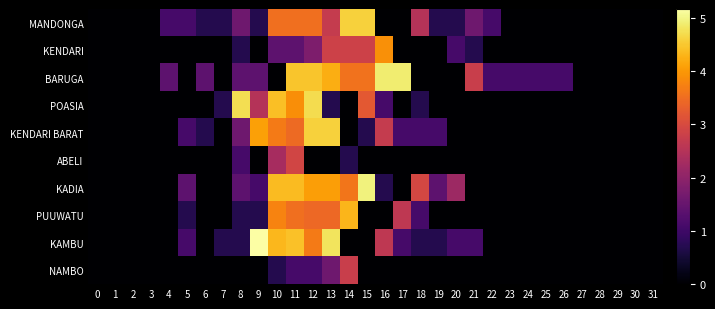

Reading left to right, transcribe all the data shown in this chart.

MANDONGA: 0=0.0	1=0.0	2=0.0	3=0.0	4=1.1	5=1.1	6=0.7	7=0.7	8=1.6	9=0.7	10=3.5	11=3.5	12=3.5	13=2.7	14=4.6	15=4.6	16=0.0	17=0.0	18=2.5	19=0.7	20=0.7	21=1.6	22=1.1	23=0.0	24=0.0	25=0.0	26=0.0	27=0.0	28=0.0	29=0.0	30=0.0	31=0.0
KENDARI: 0=0.0	1=0.0	2=0.0	3=0.0	4=0.0	5=0.0	6=0.0	7=0.0	8=0.7	9=0.0	10=1.4	11=1.4	12=1.8	13=2.8	14=2.8	15=2.8	16=3.9	17=0.0	18=0.0	19=0.0	20=1.1	21=0.7	22=0.0	23=0.0	24=0.0	25=0.0	26=0.0	27=0.0	28=0.0	29=0.0	30=0.0	31=0.0
BARUGA: 0=0.0	1=0.0	2=0.0	3=0.0	4=1.4	5=0.0	6=1.4	7=0.0	8=1.4	9=1.4	10=0.0	11=4.5	12=4.5	13=4.2	14=3.6	15=3.6	16=4.9	17=4.9	18=0.0	19=0.0	20=0.0	21=2.8	22=1.1	23=1.1	24=1.1	25=1.1	26=1.1	27=0.0	28=0.0	29=0.0	30=0.0	31=0.0
POASIA: 0=0.0	1=0.0	2=0.0	3=0.0	4=0.0	5=0.0	6=0.0	7=0.7	8=4.7	9=2.5	10=4.4	11=3.9	12=4.7	13=0.7	14=0.0	15=3.2	16=1.1	17=0.0	18=0.7	19=0.0	20=0.0	21=0.0	22=0.0	23=0.0	24=0.0	25=0.0	26=0.0	27=0.0	28=0.0	29=0.0	30=0.0	31=0.0
KENDARI BARAT: 0=0.0	1=0.0	2=0.0	3=0.0	4=0.0	5=1.1	6=0.7	7=0.0	8=1.6	9=4.1	10=3.7	11=3.5	12=4.6	13=4.6	14=0.0	15=0.7	16=2.7	17=1.1	18=1.1	19=1.1	20=0.0	21=0.0	22=0.0	23=0.0	24=0.0	25=0.0	26=0.0	27=0.0	28=0.0	29=0.0	30=0.0	31=0.0
ABELI: 0=0.0	1=0.0	2=0.0	3=0.0	4=0.0	5=0.0	6=0.0	7=0.0	8=1.1	9=0.0	10=2.3	11=2.9	12=0.0	13=0.0	14=0.7	15=0.0	16=0.0	17=0.0	18=0.0	19=0.0	20=0.0	21=0.0	22=0.0	23=0.0	24=0.0	25=0.0	26=0.0	27=0.0	28=0.0	29=0.0	30=0.0	31=0.0
KADIA: 0=0.0	1=0.0	2=0.0	3=0.0	4=0.0	5=1.4	6=0.0	7=0.0	8=1.4	9=1.1	10=4.4	11=4.4	12=4.1	13=4.1	14=3.6	15=4.9	16=0.7	17=0.0	18=2.9	19=1.4	20=2.2	21=0.0	22=0.0	23=0.0	24=0.0	25=0.0	26=0.0	27=0.0	28=0.0	29=0.0	30=0.0	31=0.0
PUUWATU: 0=0.0	1=0.0	2=0.0	3=0.0	4=0.0	5=0.7	6=0.0	7=0.0	8=0.7	9=0.7	10=3.8	11=3.5	12=3.4	13=3.4	14=4.3	15=0.0	16=0.0	17=2.6	18=1.1	19=0.0	20=0.0	21=0.0	22=0.0	23=0.0	24=0.0	25=0.0	26=0.0	27=0.0	28=0.0	29=0.0	30=0.0	31=0.0
KAMBU: 0=0.0	1=0.0	2=0.0	3=0.0	4=0.0	5=1.1	6=0.0	7=0.7	8=0.7	9=5.2	10=4.3	11=4.4	12=3.7	13=4.8	14=0.0	15=0.0	16=2.6	17=1.1	18=0.7	19=0.7	20=1.1	21=1.1	22=0.0	23=0.0	24=0.0	25=0.0	26=0.0	27=0.0	28=0.0	29=0.0	30=0.0	31=0.0
NAMBO: 0=0.0	1=0.0	2=0.0	3=0.0	4=0.0	5=0.0	6=0.0	7=0.0	8=0.0	9=0.0	10=0.7	11=1.1	12=1.1	13=1.6	14=2.8	15=0.0	16=0.0	17=0.0	18=0.0	19=0.0	20=0.0	21=0.0	22=0.0	23=0.0	24=0.0	25=0.0	26=0.0	27=0.0	28=0.0	29=0.0	30=0.0	31=0.0